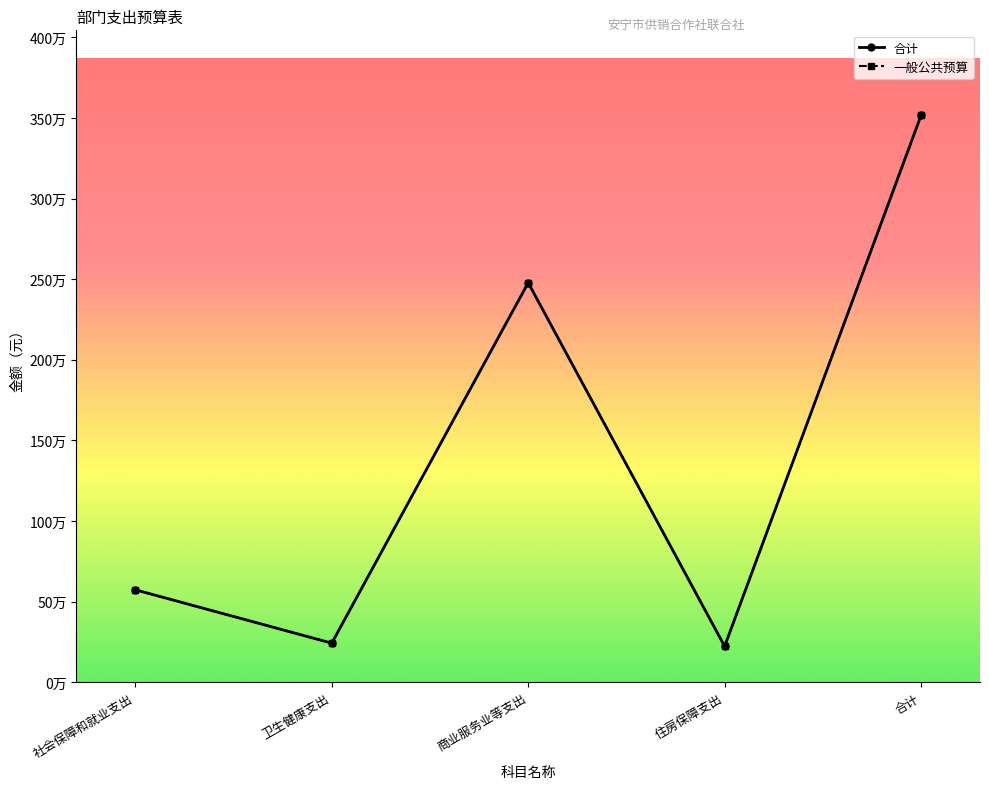

Is this an area chart (filled region under the line)?

No